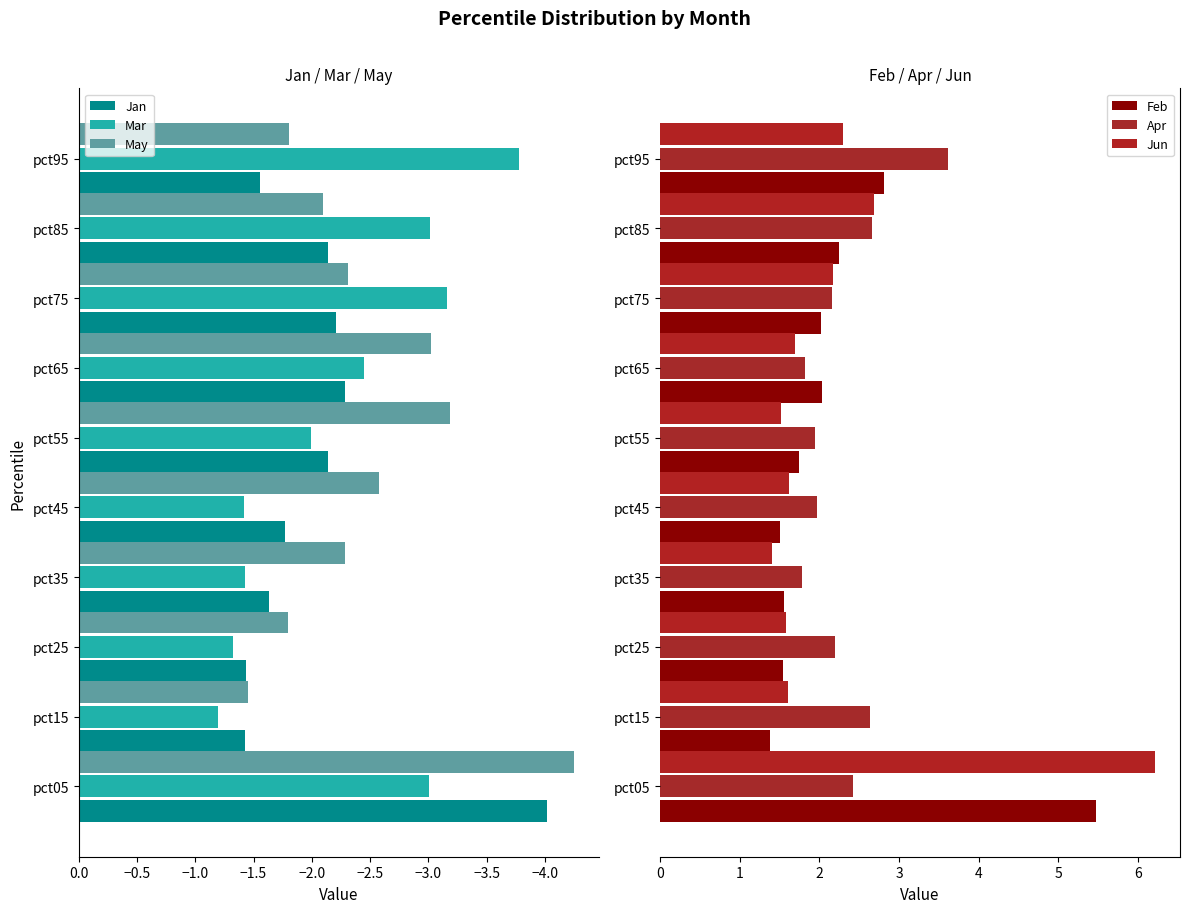

At how many categories does at least one series exceed 0?

10